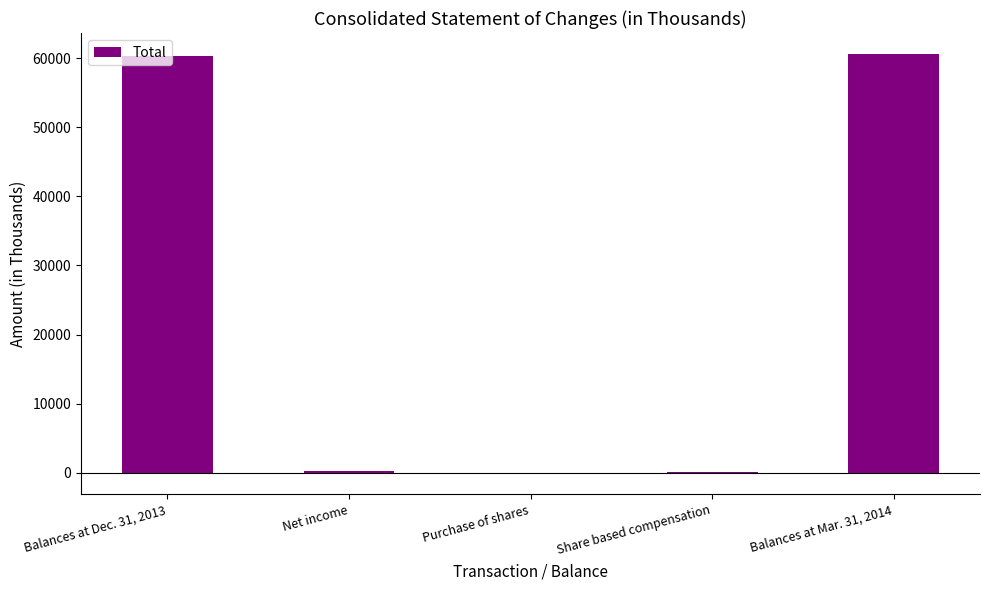

What is the sum of all values?

121254